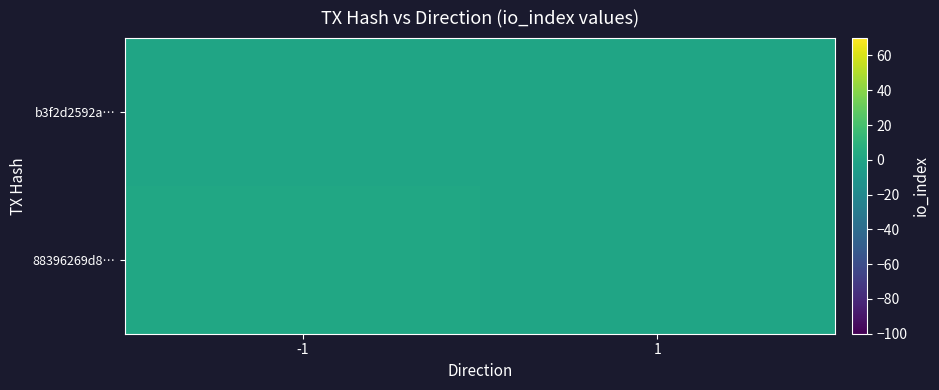

Reading left to right, list all the values displayed in this chart.

88396269d8…: -1=1	1=0
b3f2d2592a…: -1=0	1=0